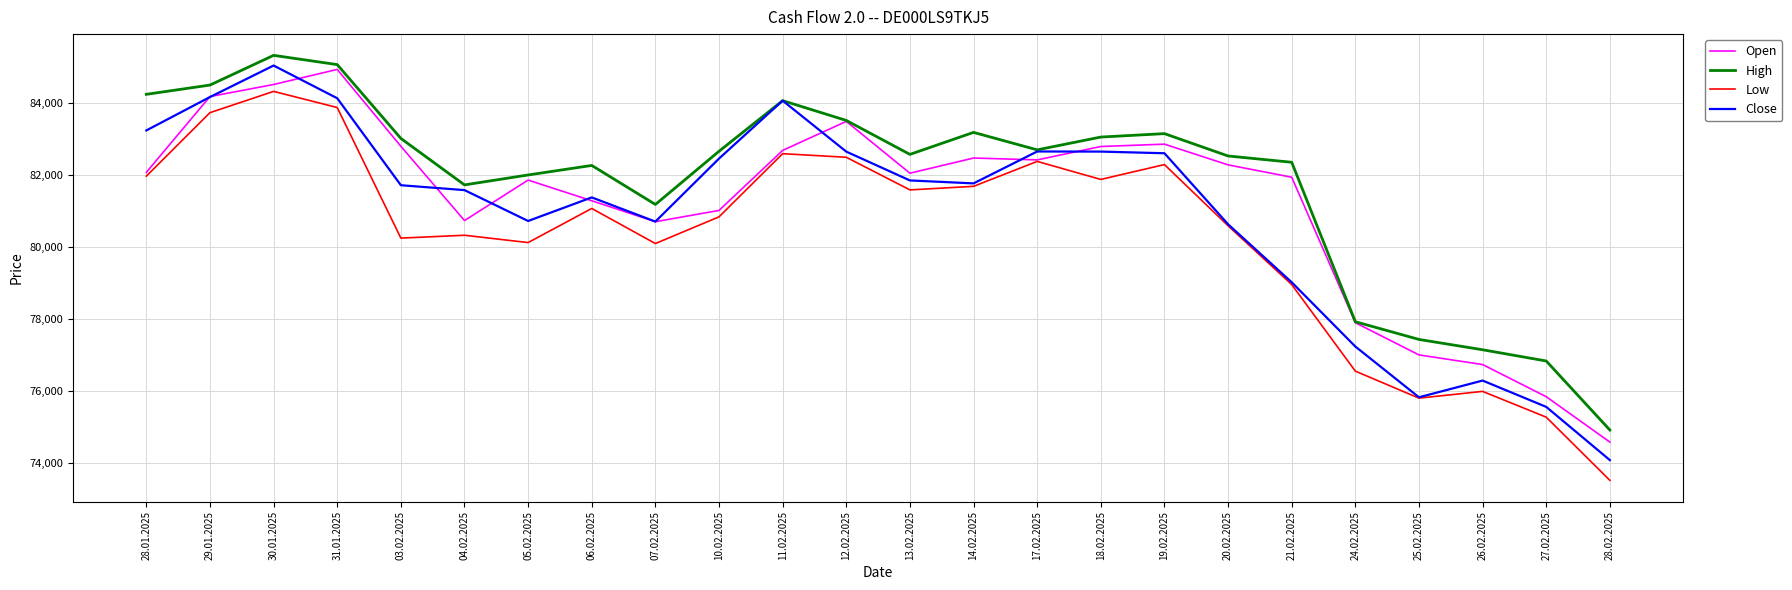

What is the difference between the maximum and second lowest values in the Low series?

9056